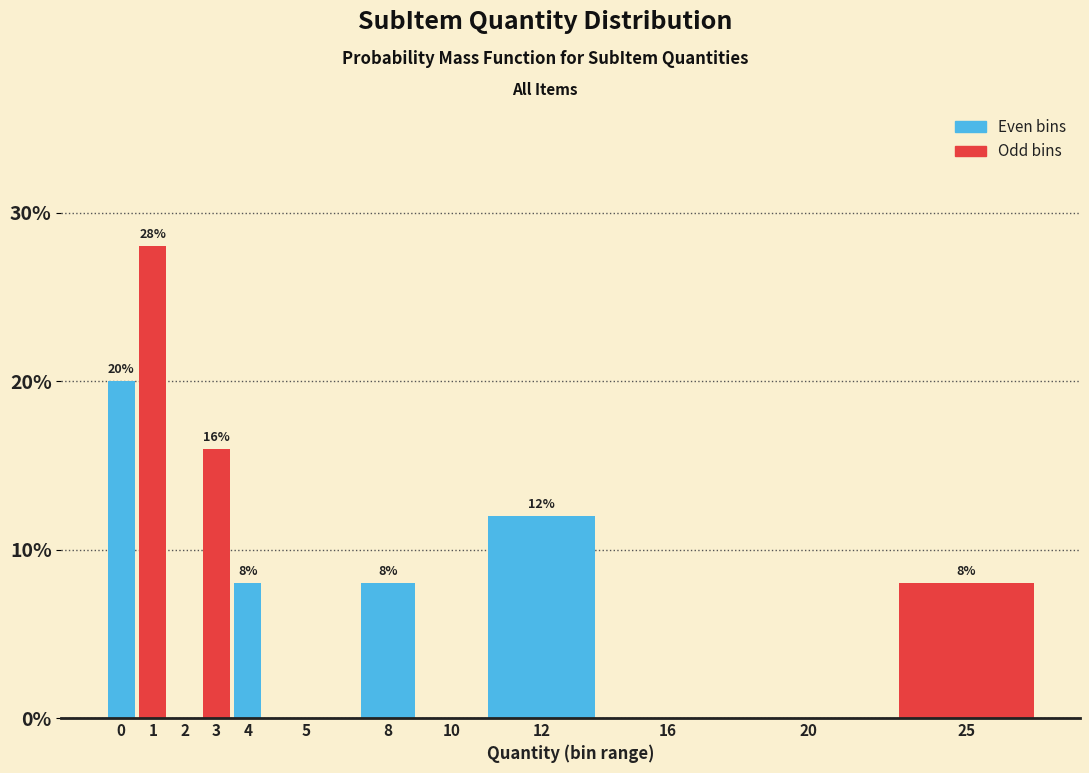

Reading left to right, extract all data points from this chart.

0=20.0	1=28.0	2=0.0	3=16.0	4=8.0	5=0.0	8=8.0	10=0.0	12=12.0	16=0.0	20=0.0	25=8.0